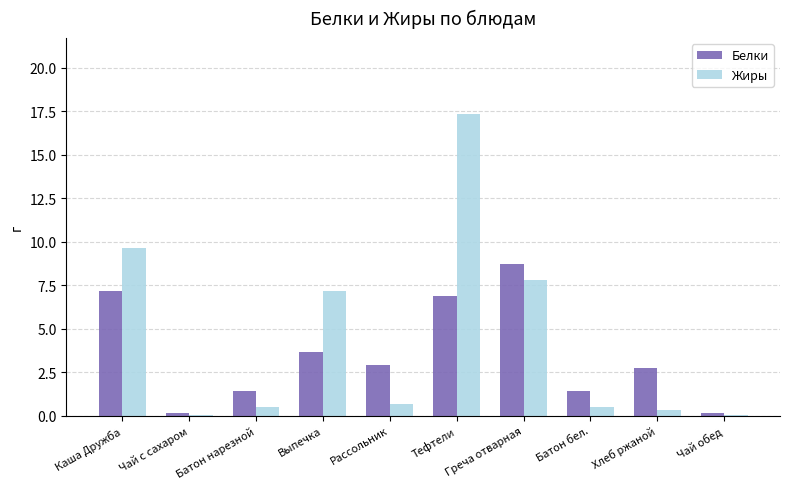

What is the spread (max minus min) of values at Батон нарезной?

0.9